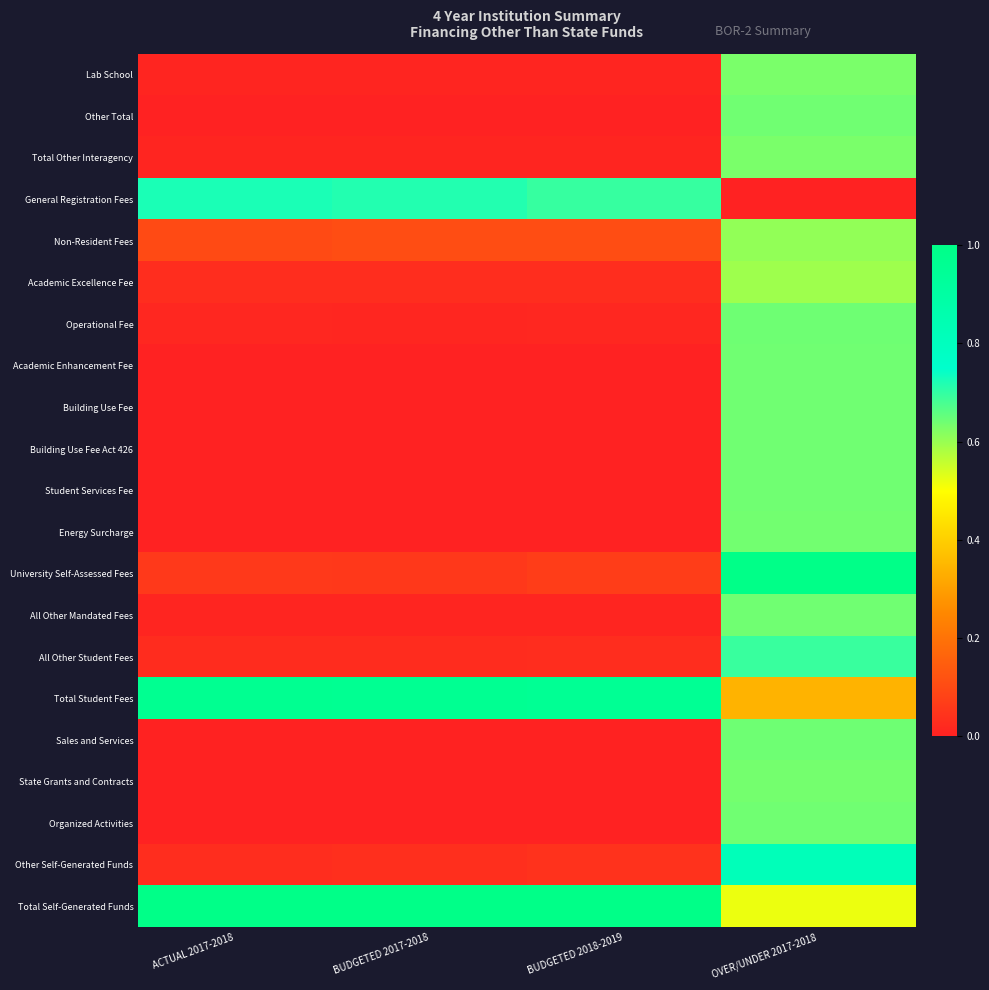

Which series has the largest total across all categories?

Total Self-Generated Funds